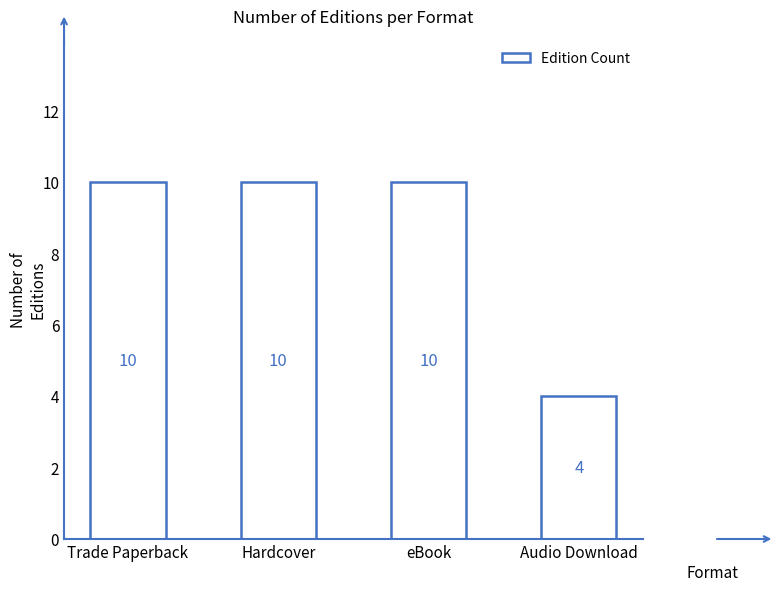

Count the values in the range 10 to 11.

3